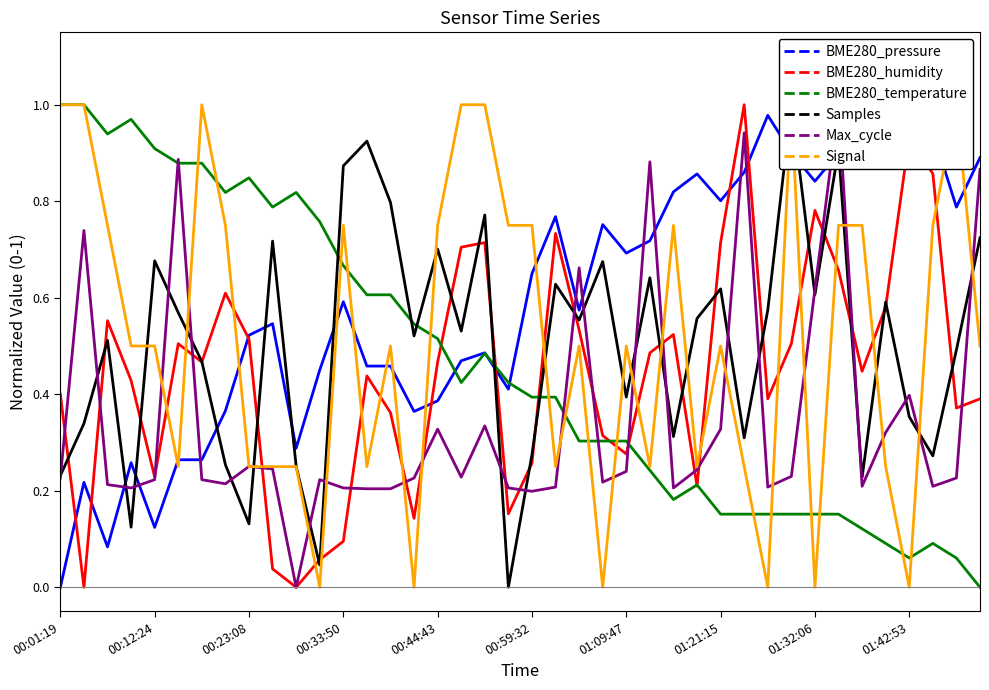

The value of BME280_temperature at 00:01:19 is 1.0. True or false?

True